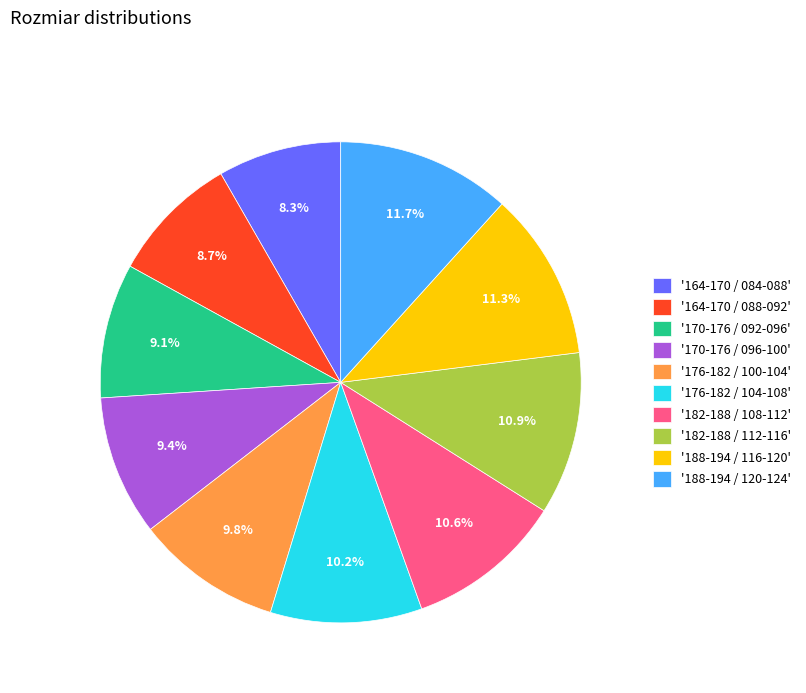

Approximately how many times larger is the value at '164-170 / 088-092' compared to '176-182 / 104-108'?

0.9